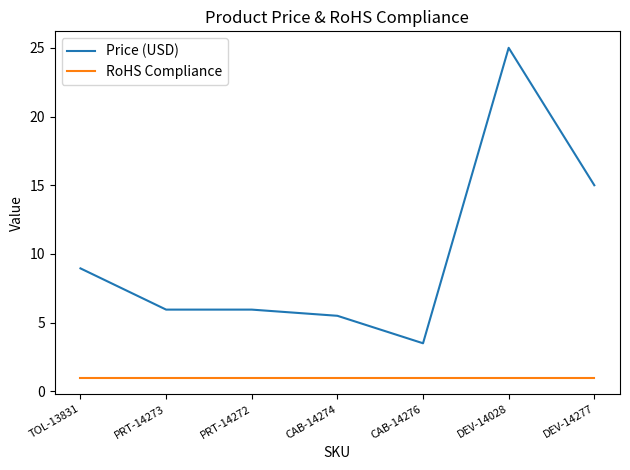

What is the difference between the highest and lowest values at DEV-14277?

14.0